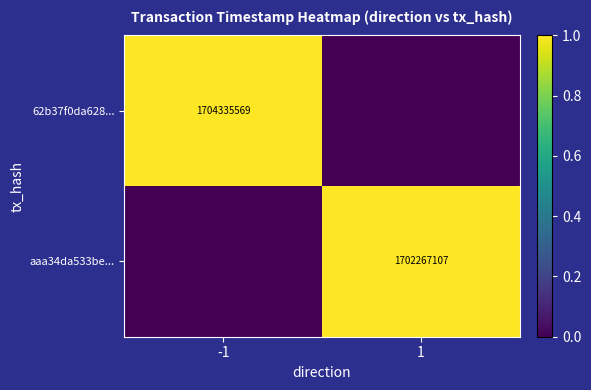

Count the number of categories in the chart.

2